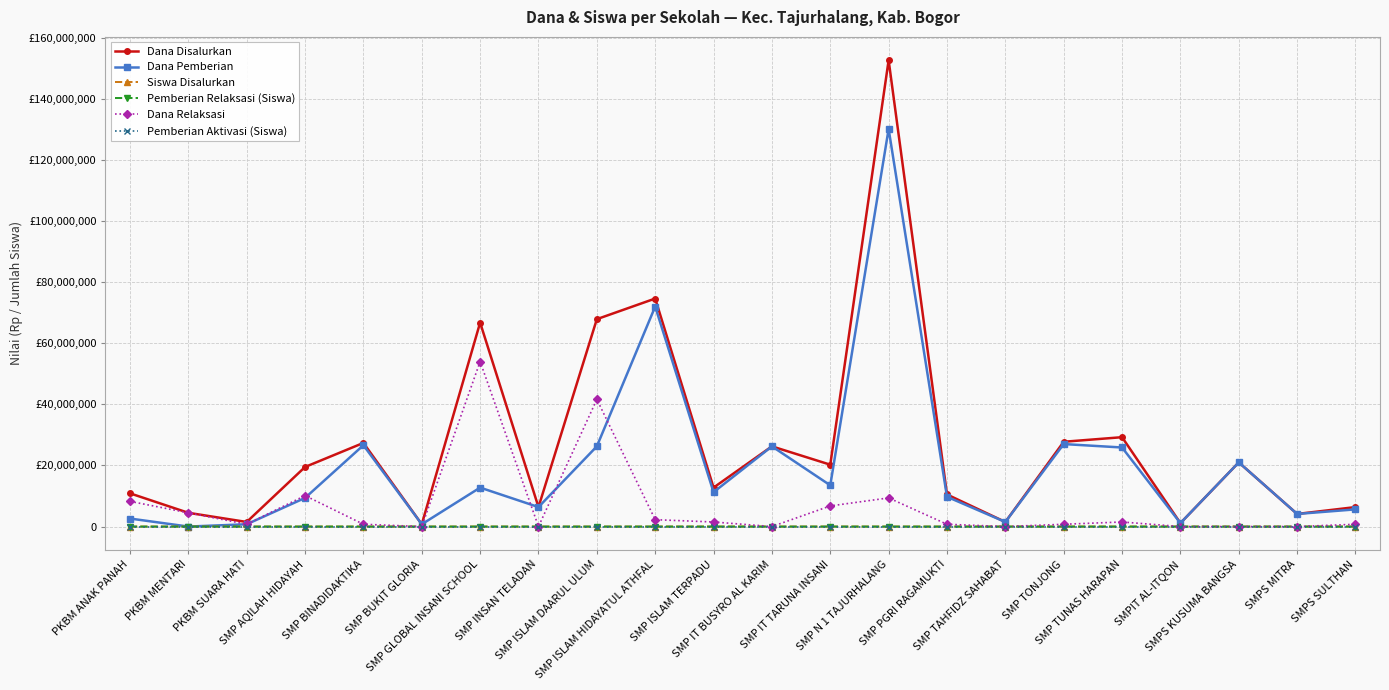

Reading right to left, extract all data points from this chart.

Dana Disalurkan: 6375000	4125000	21000000	1125000	29250000	27750000	1500000	10500000	152625000	20250000	26250000	12750000	74625000	67875000	6375000	66750000	750000	27375000	19500000	1500000	4500000	10875000
Dana Pemberian: 5625000	4125000	21000000	1125000	25875000	27000000	1500000	9750000	130125000	13500000	26250000	11250000	72000000	26250000	6375000	12750000	750000	26625000	9375000	750000	0	2625000
Siswa Disalurkan: 10	7	35	2	48	41	2	18	249	30	47	18	115	110	10	91	1	49	43	2	6	15
Pemberian Relaksasi (Siswa): 1	0	0	0	2	1	0	1	18	9	0	2	3	67	0	72	0	1	26	1	6	11
Dana Relaksasi: 750000	0	0	0	1500000	750000	0	750000	9375000	6750000	0	1500000	2250000	41625000	0	54000000	0	750000	10125000	750000	4500000	8250000
Pemberian Aktivasi (Siswa): 0	0	0	0	5	0	0	0	19	0	0	0	1	0	0	0	0	0	0	0	0	0